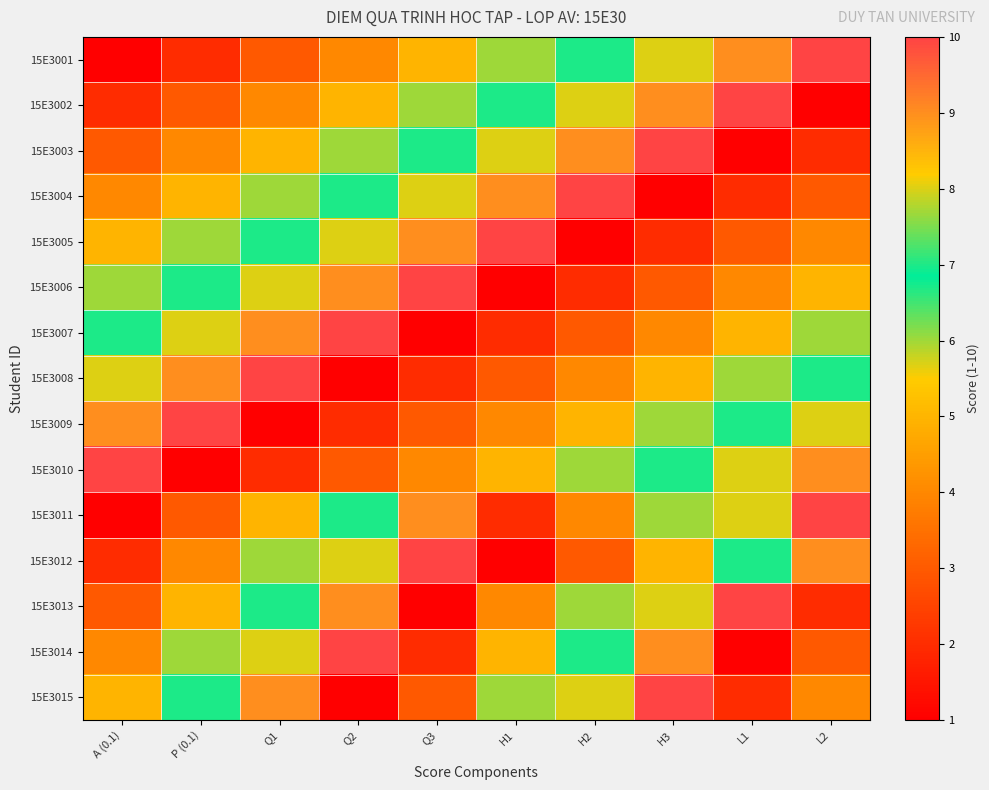

Reading right to left, transcribe all the data shown in this chart.

15E3001: L2=10	L1=9	H3=8	H2=7	H1=6	Q3=5	Q2=4	Q1=3	P (0.1)=2	A (0.1)=1
15E3002: L2=1	L1=10	H3=9	H2=8	H1=7	Q3=6	Q2=5	Q1=4	P (0.1)=3	A (0.1)=2
15E3003: L2=2	L1=1	H3=10	H2=9	H1=8	Q3=7	Q2=6	Q1=5	P (0.1)=4	A (0.1)=3
15E3004: L2=3	L1=2	H3=1	H2=10	H1=9	Q3=8	Q2=7	Q1=6	P (0.1)=5	A (0.1)=4
15E3005: L2=4	L1=3	H3=2	H2=1	H1=10	Q3=9	Q2=8	Q1=7	P (0.1)=6	A (0.1)=5
15E3006: L2=5	L1=4	H3=3	H2=2	H1=1	Q3=10	Q2=9	Q1=8	P (0.1)=7	A (0.1)=6
15E3007: L2=6	L1=5	H3=4	H2=3	H1=2	Q3=1	Q2=10	Q1=9	P (0.1)=8	A (0.1)=7
15E3008: L2=7	L1=6	H3=5	H2=4	H1=3	Q3=2	Q2=1	Q1=10	P (0.1)=9	A (0.1)=8
15E3009: L2=8	L1=7	H3=6	H2=5	H1=4	Q3=3	Q2=2	Q1=1	P (0.1)=10	A (0.1)=9
15E3010: L2=9	L1=8	H3=7	H2=6	H1=5	Q3=4	Q2=3	Q1=2	P (0.1)=1	A (0.1)=10
15E3011: L2=10	L1=8	H3=6	H2=4	H1=2	Q3=9	Q2=7	Q1=5	P (0.1)=3	A (0.1)=1
15E3012: L2=9	L1=7	H3=5	H2=3	H1=1	Q3=10	Q2=8	Q1=6	P (0.1)=4	A (0.1)=2
15E3013: L2=2	L1=10	H3=8	H2=6	H1=4	Q3=1	Q2=9	Q1=7	P (0.1)=5	A (0.1)=3
15E3014: L2=3	L1=1	H3=9	H2=7	H1=5	Q3=2	Q2=10	Q1=8	P (0.1)=6	A (0.1)=4
15E3015: L2=4	L1=2	H3=10	H2=8	H1=6	Q3=3	Q2=1	Q1=9	P (0.1)=7	A (0.1)=5